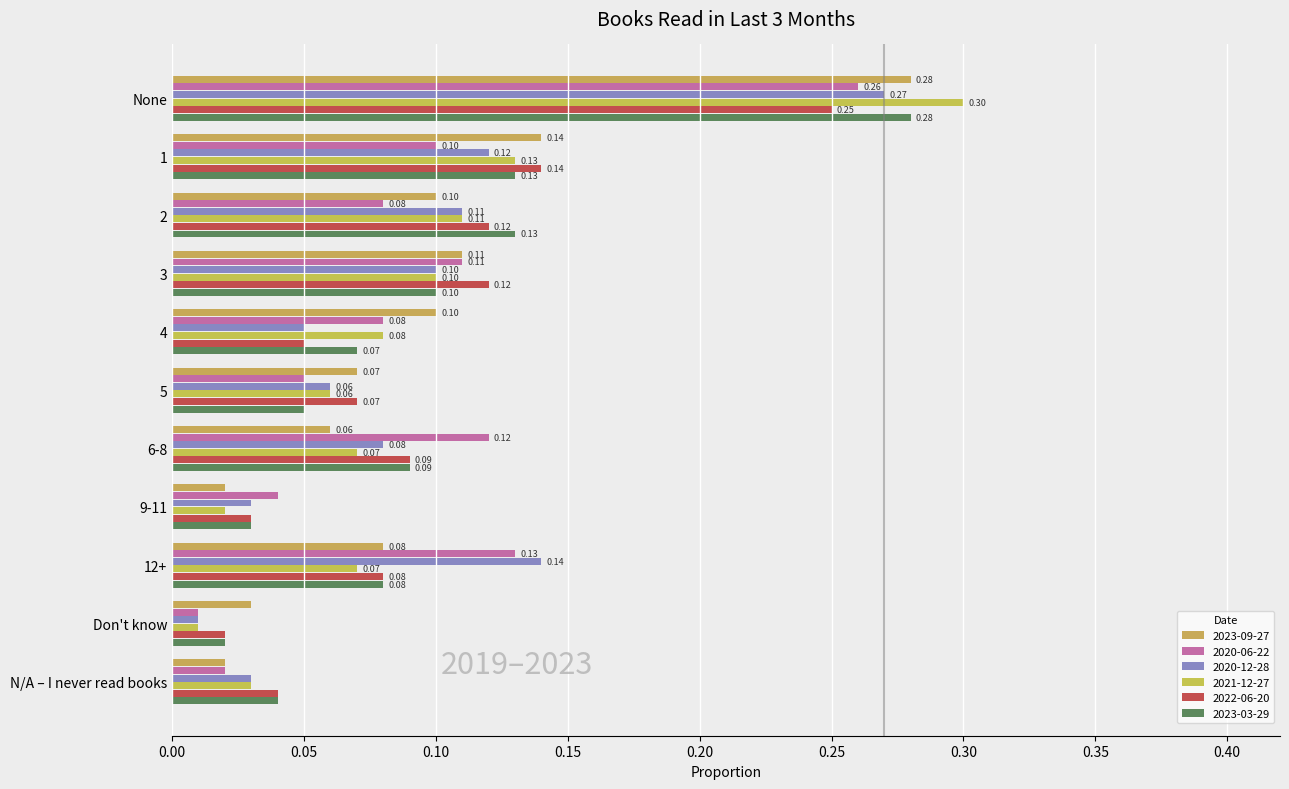

Which category has the highest value across all series?

None